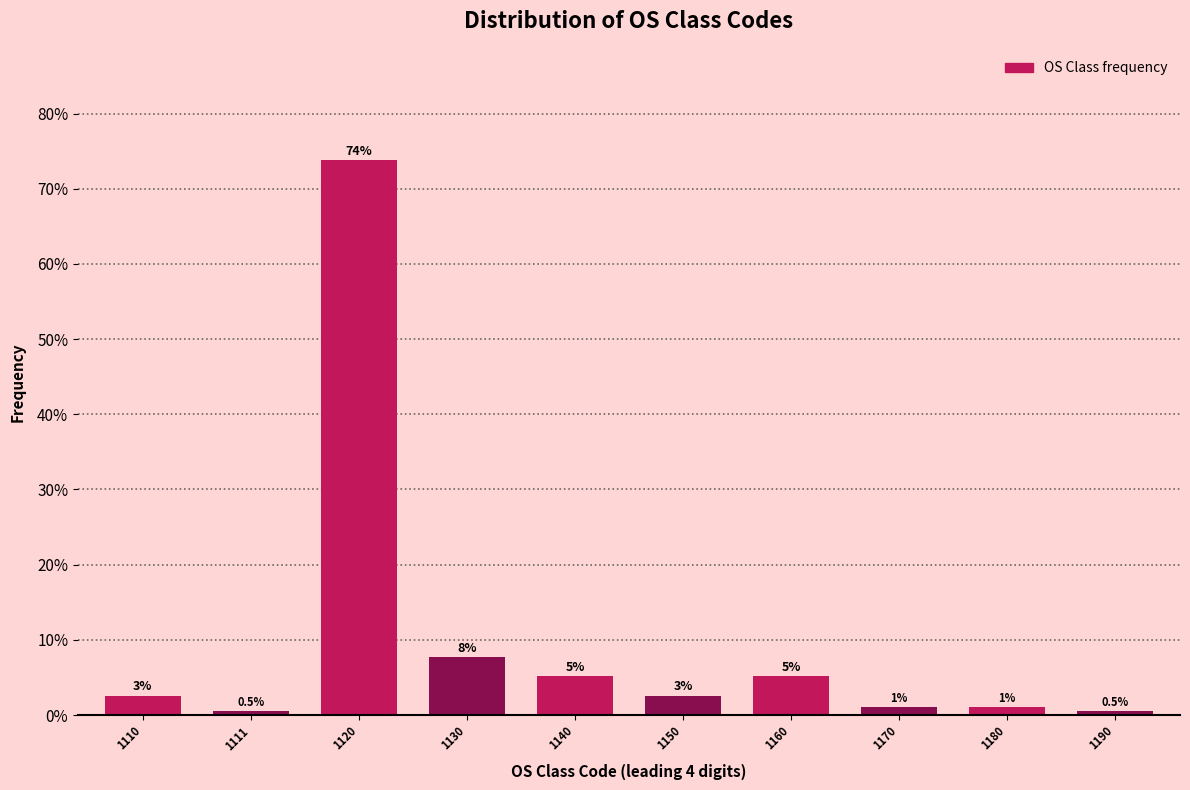

The chart shows a value of 2.2 at 1130. True or false?

False